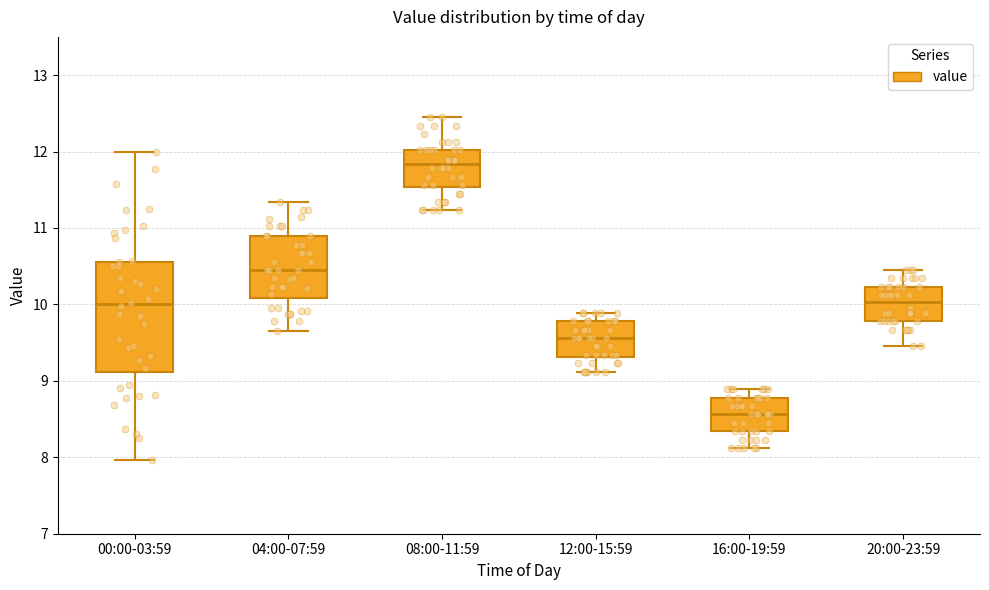

Which box's median line is the lowest?

16:00-19:59